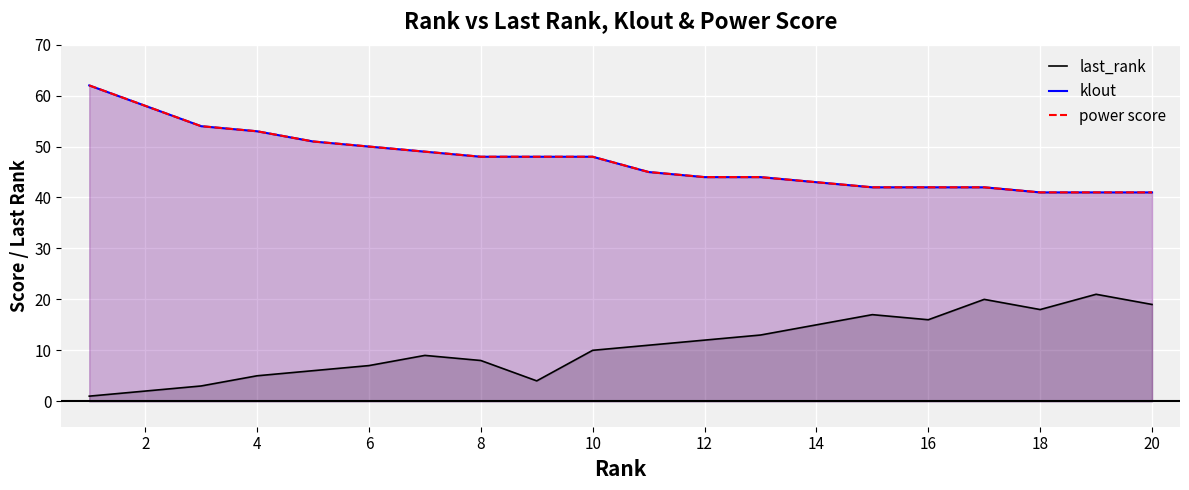

Reading left to right, transcribe all the data shown in this chart.

last_rank: 1	2	3	5	6	7	9	8	4	10	11	12	13	15	17	16	20	18	21	19
klout: 62	58	54	53	51	50	49	48	48	48	45	44	44	43	42	42	42	41	41	41
power score: 62	58	54	53	51	50	49	48	48	48	45	44	44	43	42	42	42	41	41	41